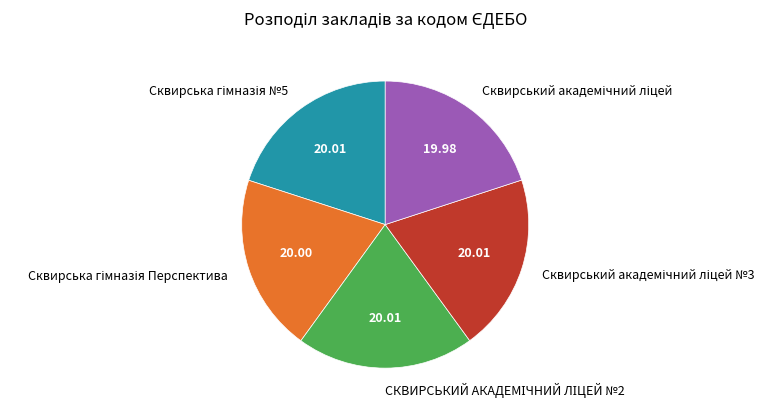

Does any single category account for the majority?

No